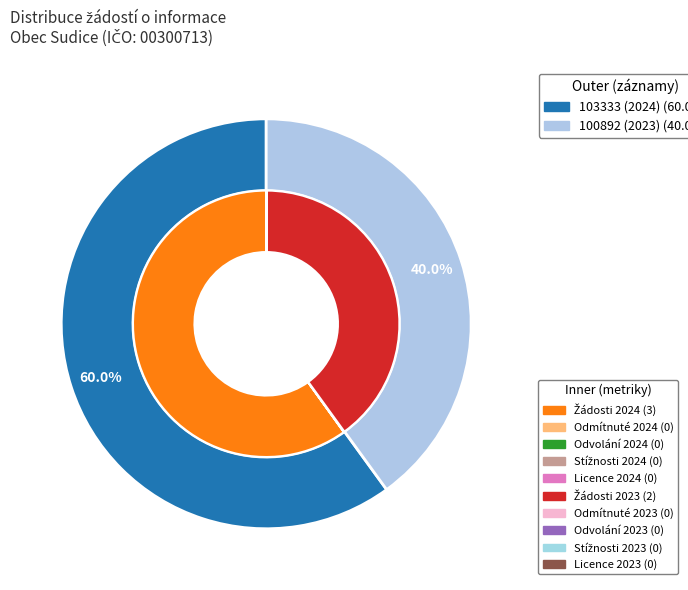

Which slice represents more than half of the pie?

103333 (2024)